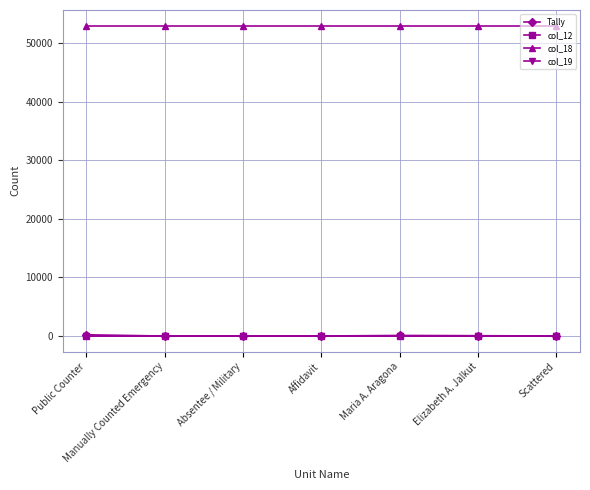

Where do Tally and col_12 first cross each other?

Public Counter and Manually Counted Emergency